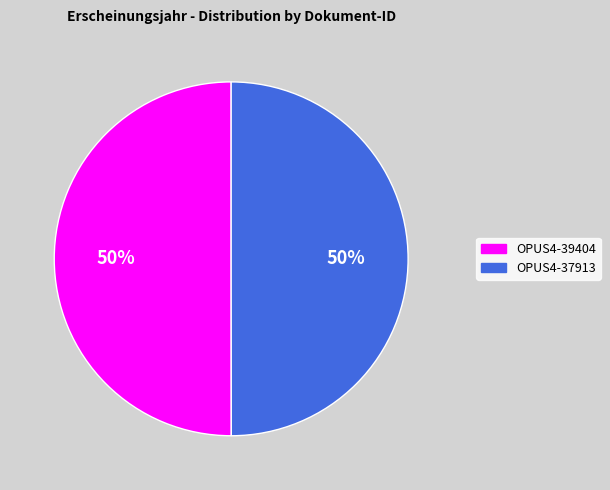

What is the ratio of the value at OPUS4-39404 to the value at OPUS4-37913?

1.0